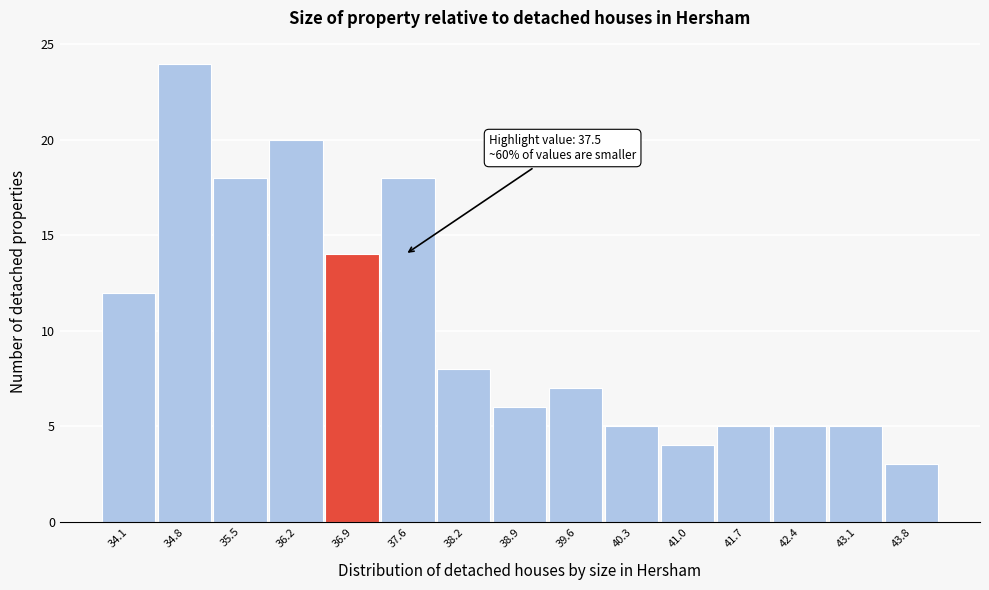

Reading right to left, transcribe all the data shown in this chart.

43.8=3	43.1=5	42.4=5	41.7=5	41.0=4	40.3=5	39.6=7	38.9=6	38.2=8	37.6=18	36.9=14	36.2=20	35.5=18	34.8=24	34.1=12